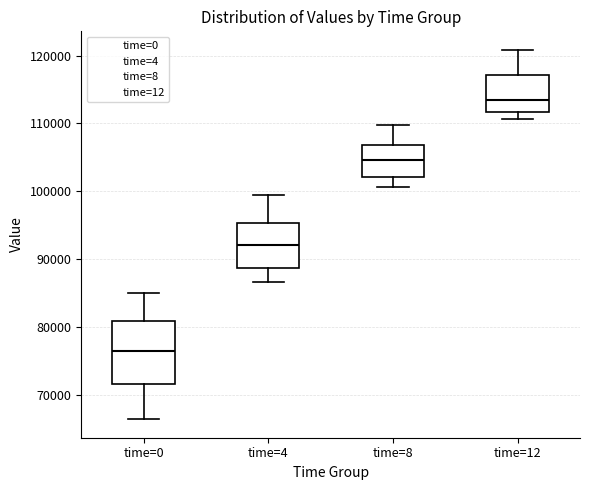

Where does the upper whisker of the box for time=8 end on the y-axis? The values are not printed on the chart, so give them approximately, as read against the axis.

110000